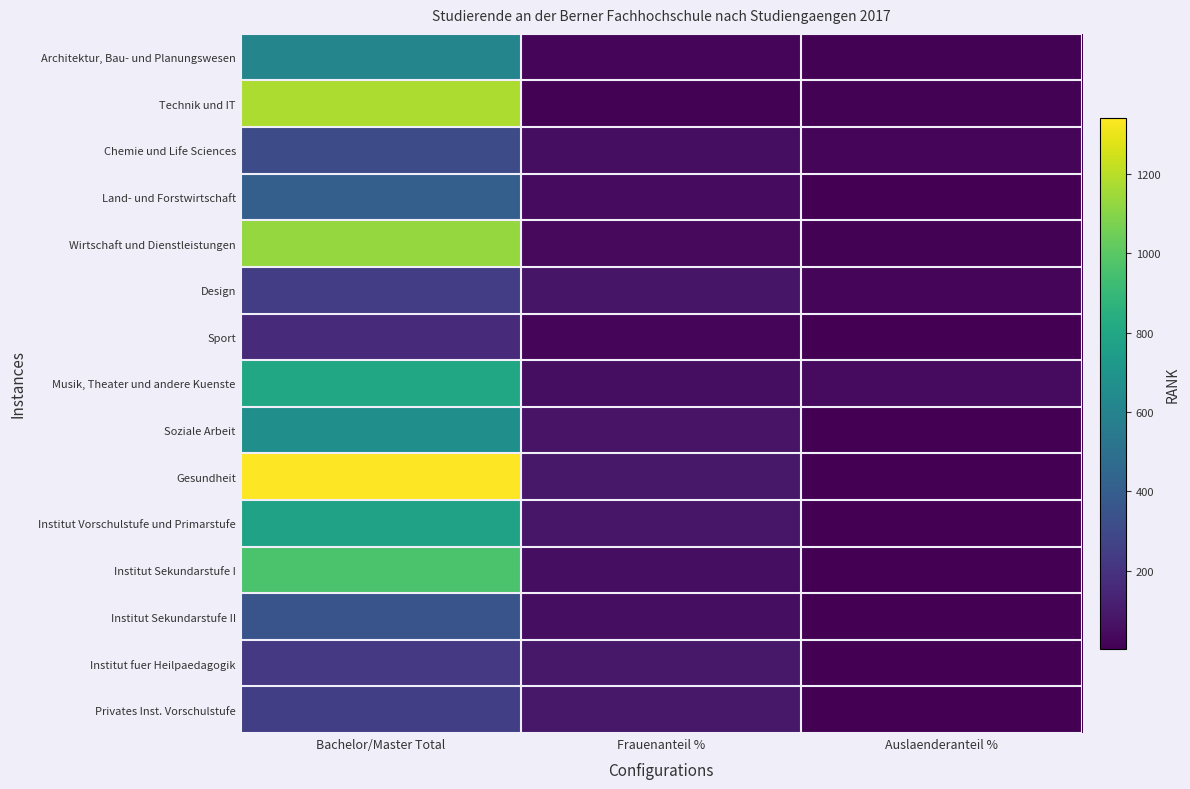

Between Bachelor/Master Total and Auslaenderanteil %, which series saw the biggest shift?

Gesundheit